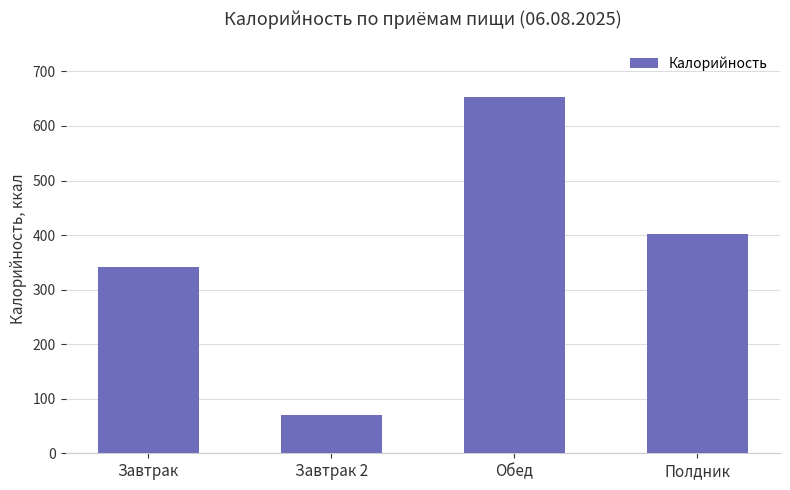

What is the sum of all values?

1467.6